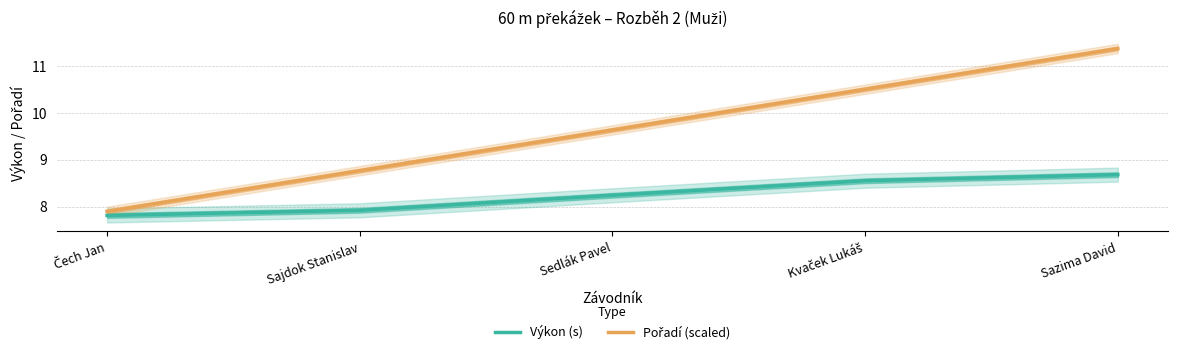

At which label is Pořadí (scaled) closest to 9?

Sajdok Stanislav